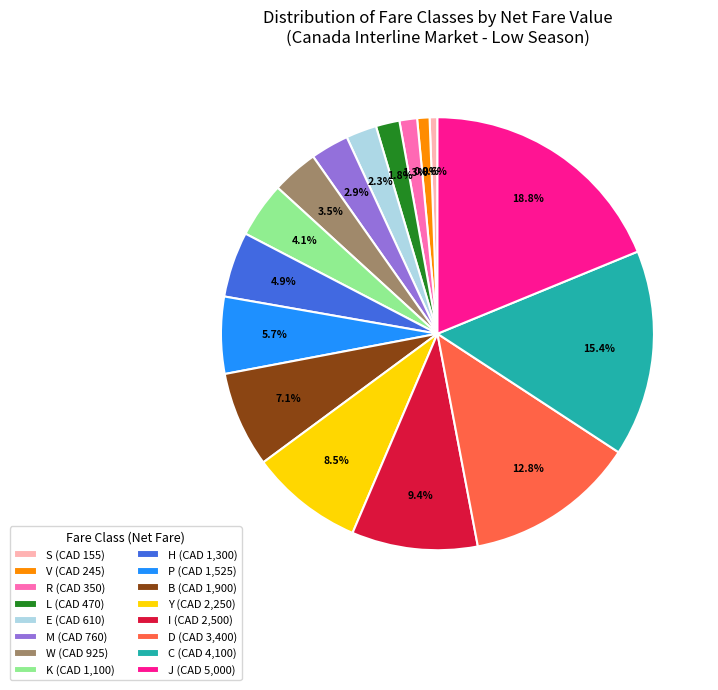

To the nearest percent, what percentage of the pie is P?

6%